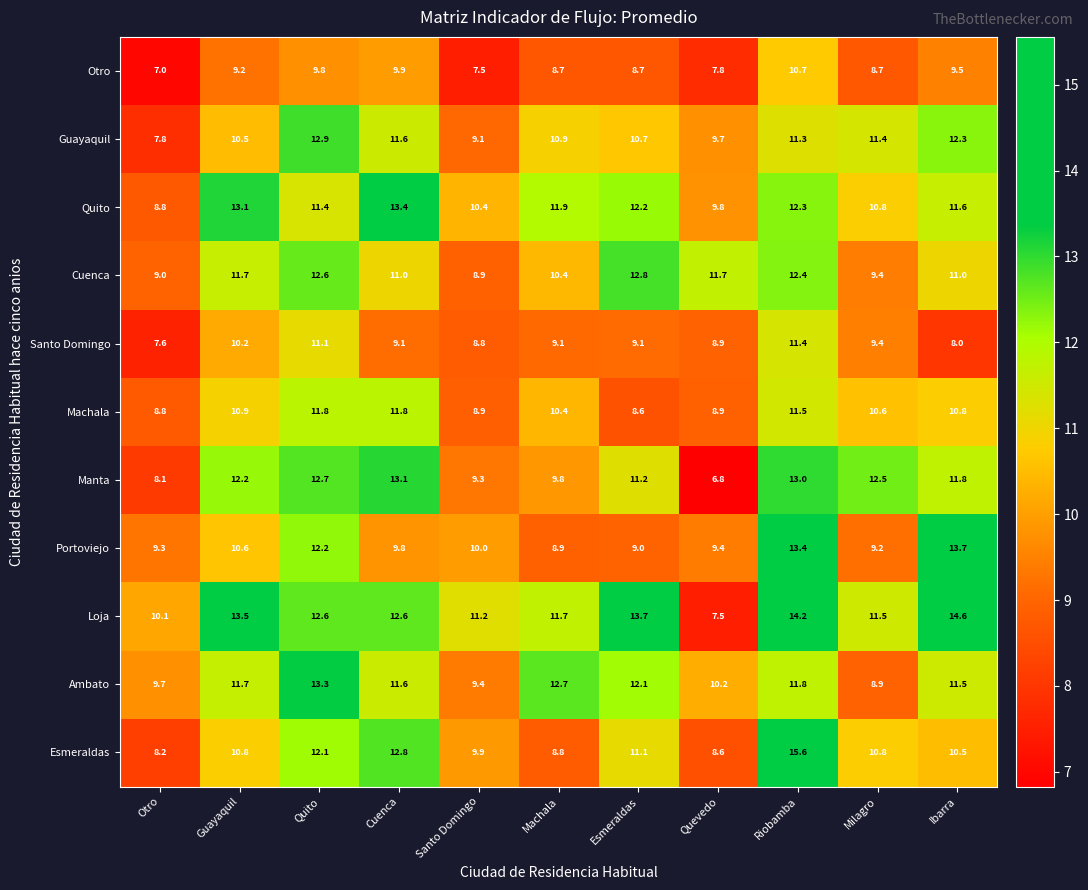

What is the difference between the second highest and minimum values in the Santo Domingo series?

3.5